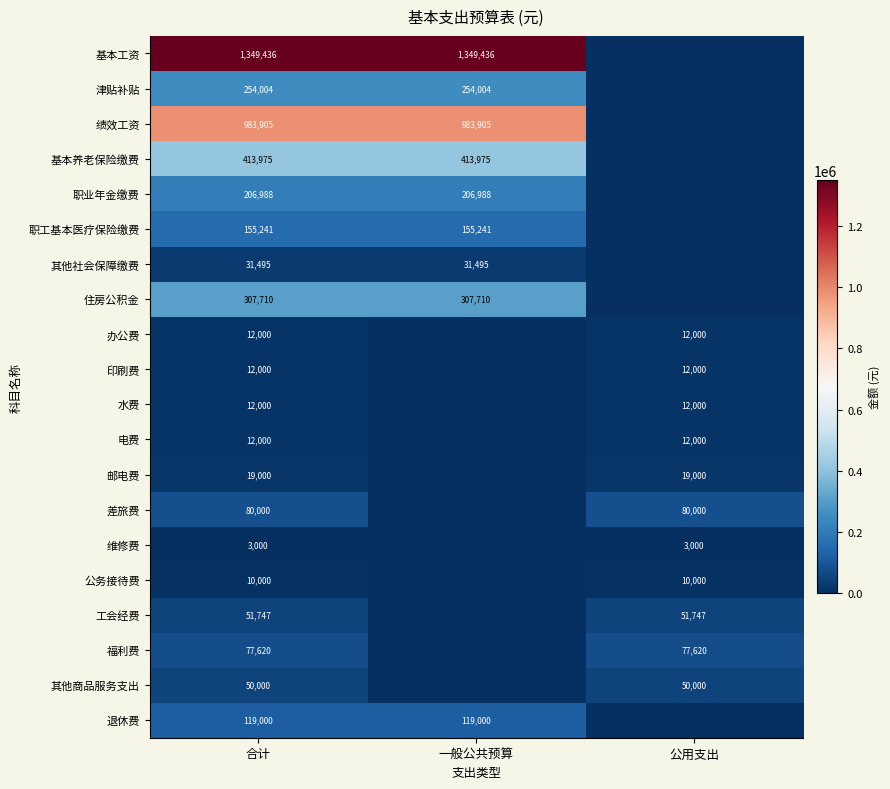

True or false: 工会经费 has a value of 69066 at 合计.

False